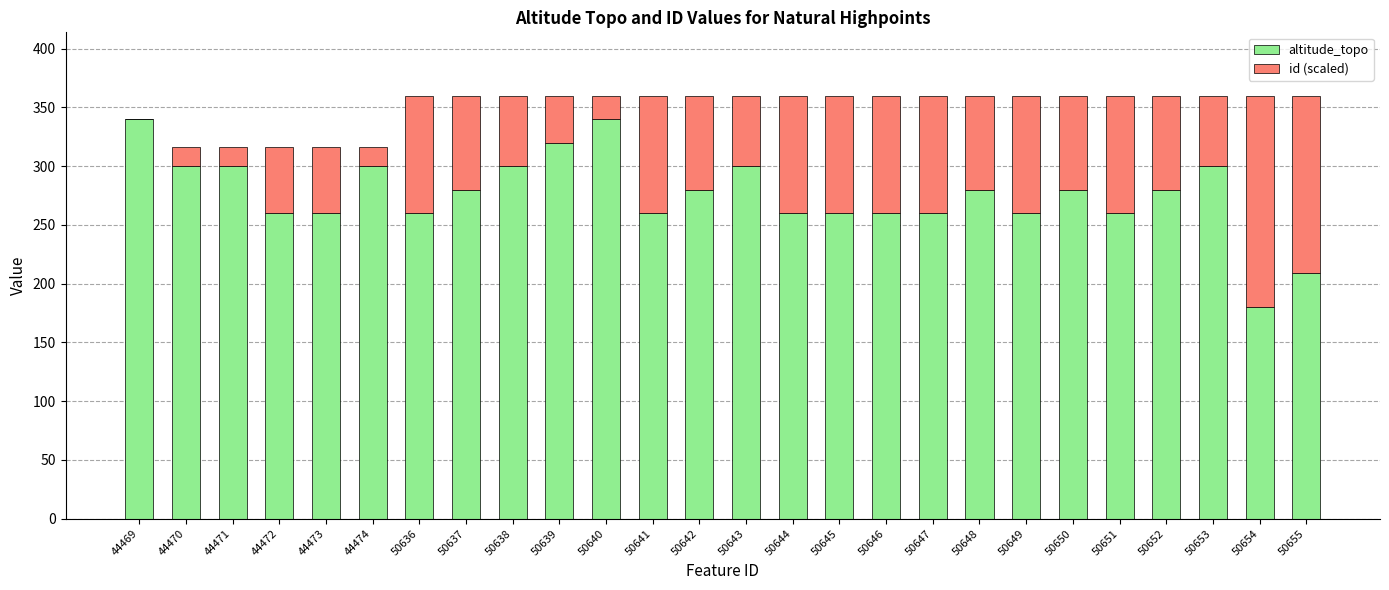

What is the total value across all series at 50643?

359.9